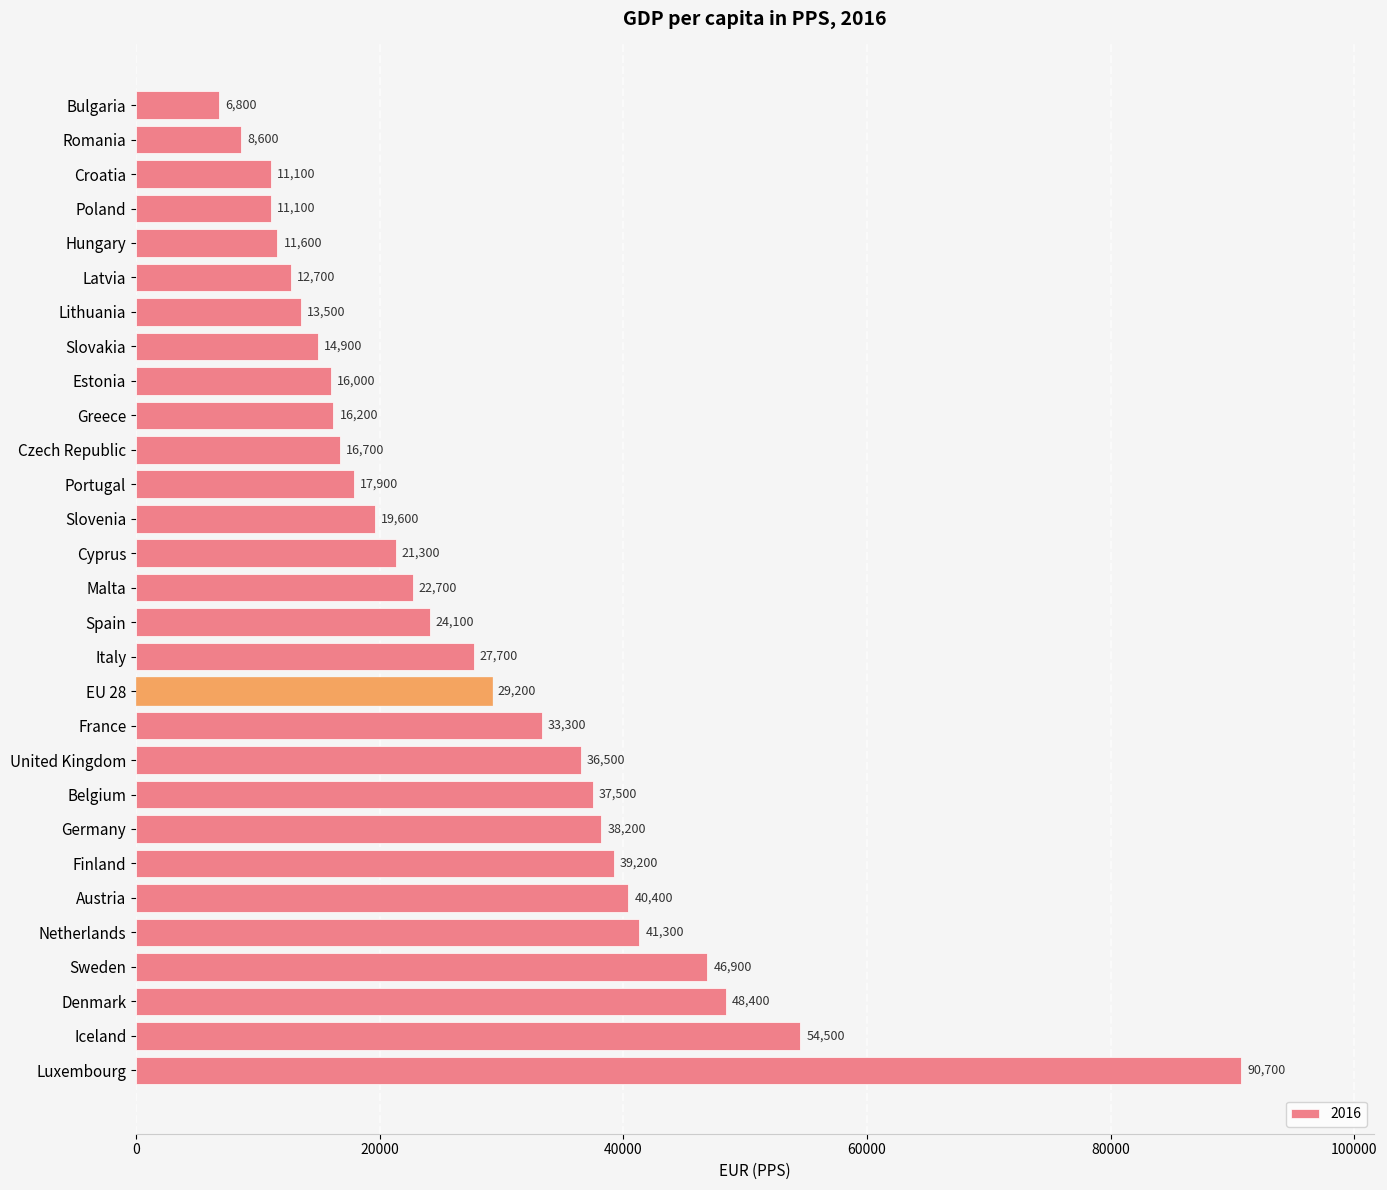

How many data points are less than 22700?

14